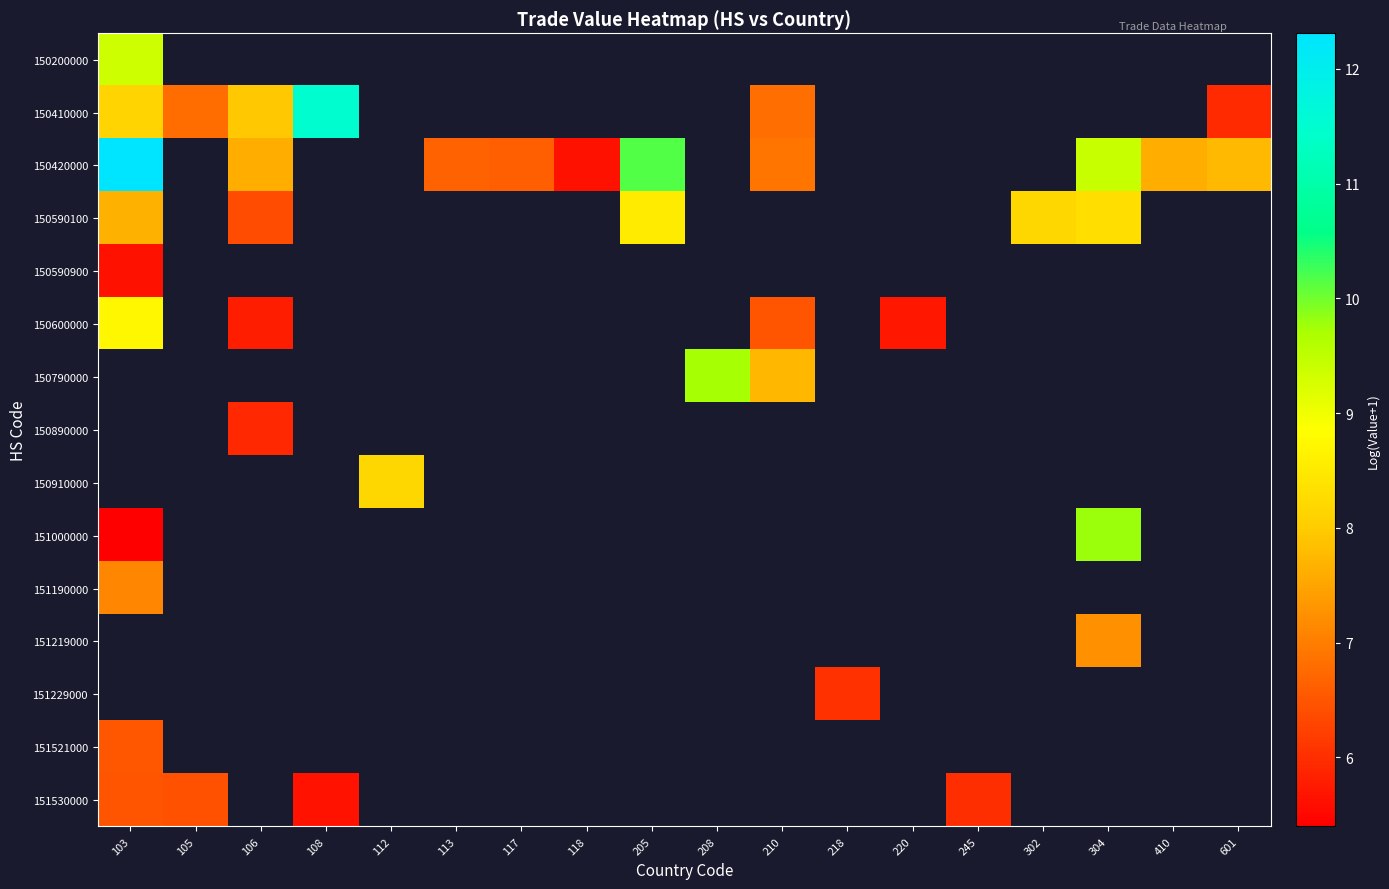

At how many categories does at least one series exceed 9?

5